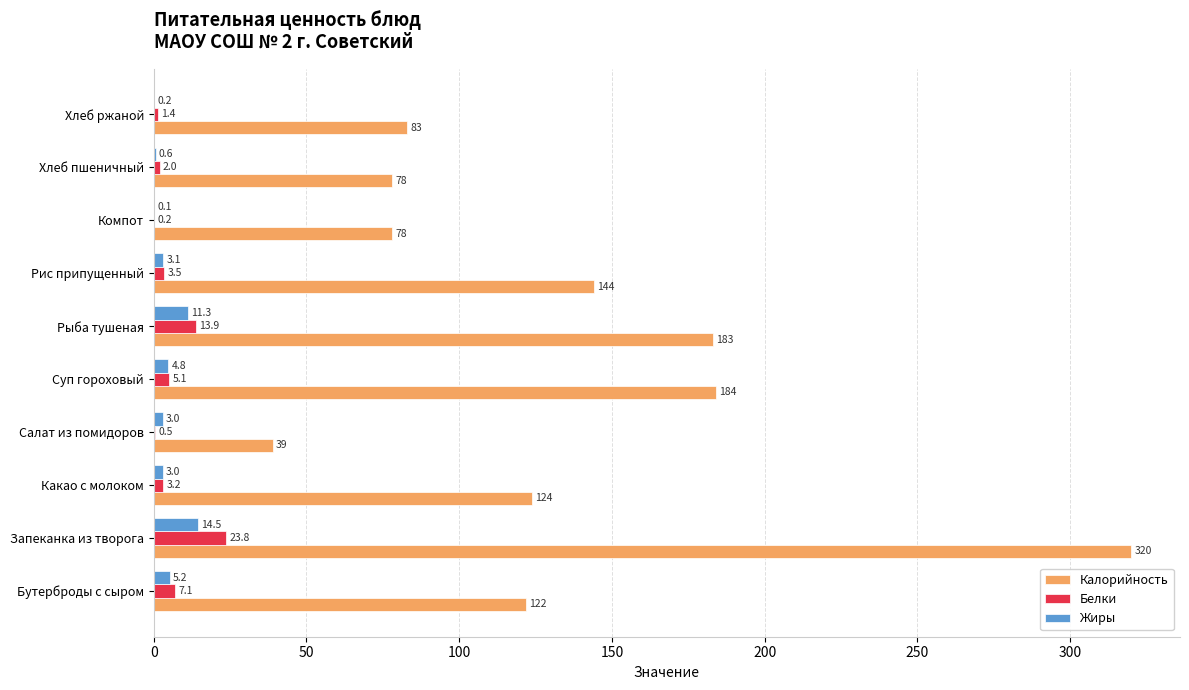

What is the sum of all Белки values?

60.7